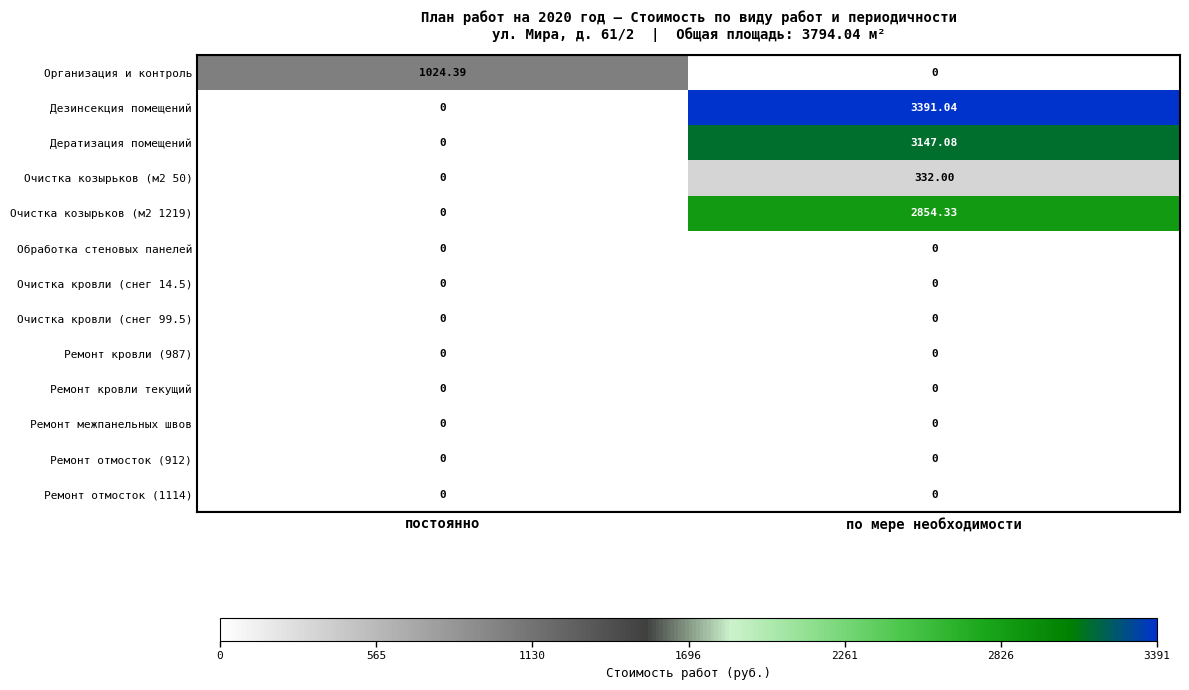

Count the number of data series in this chart.

13